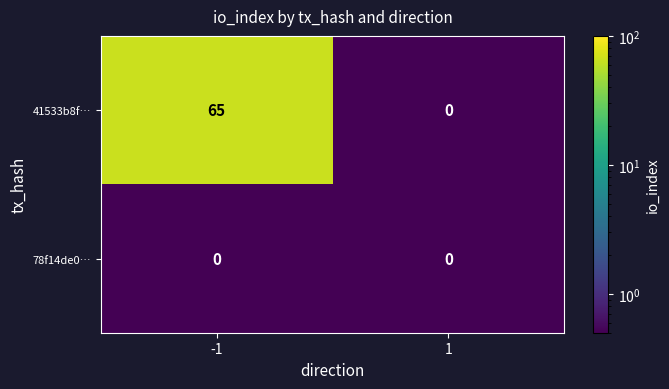

Is it true that 78f14de0… equals 0 at 1?

True